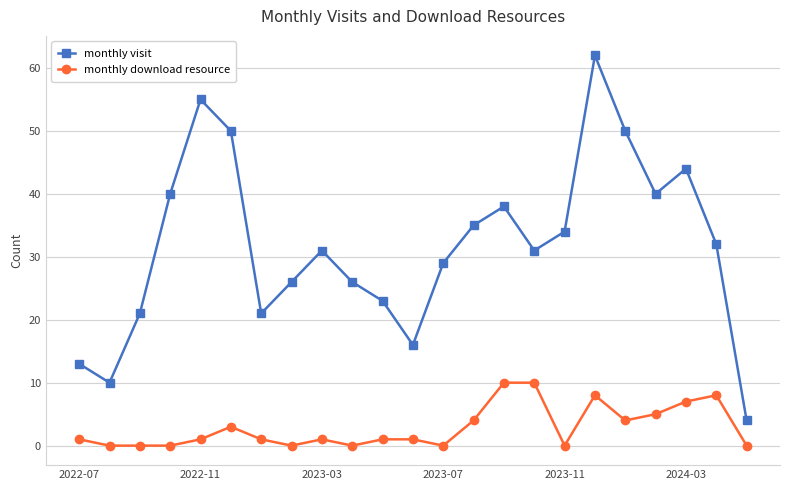

What is the sum of all monthly download resource values?

65